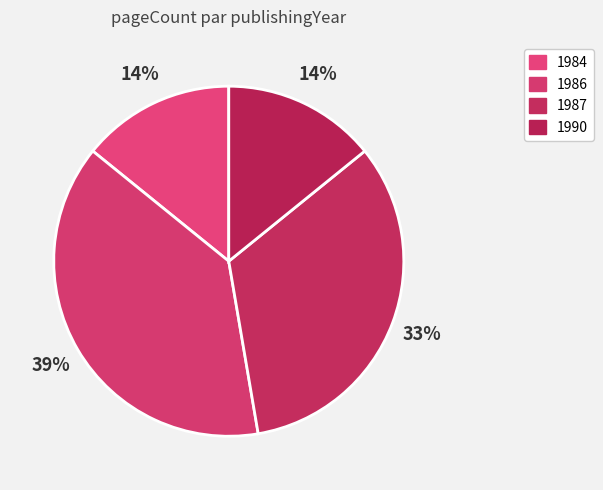

How many slices are in this pie chart?

4